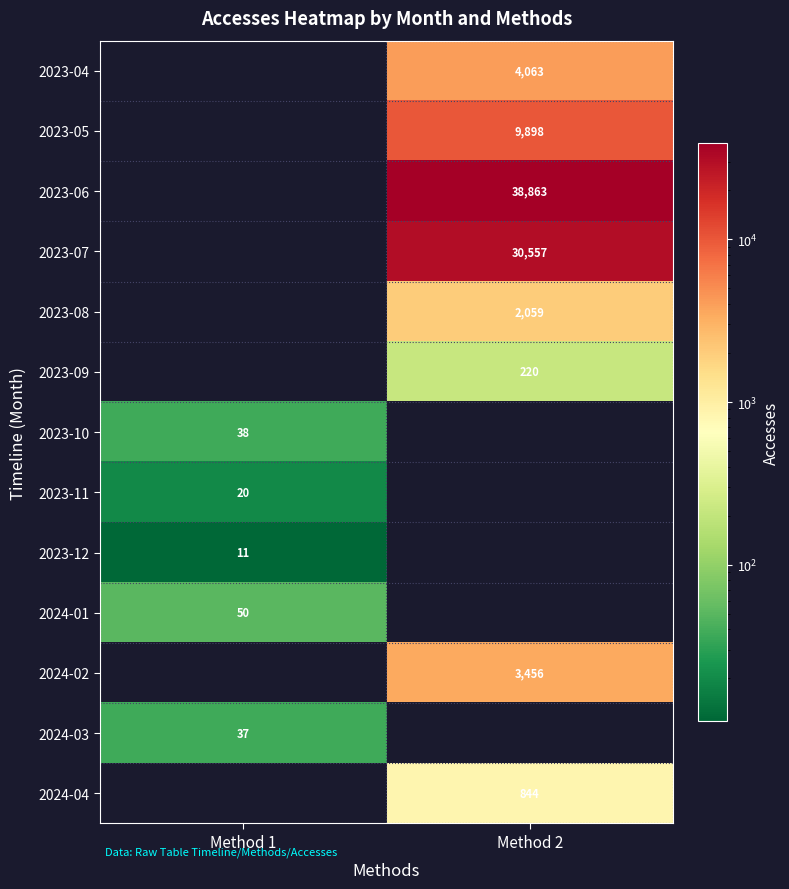

The value of 2023-10 at Method 1 is 58. True or false?

False